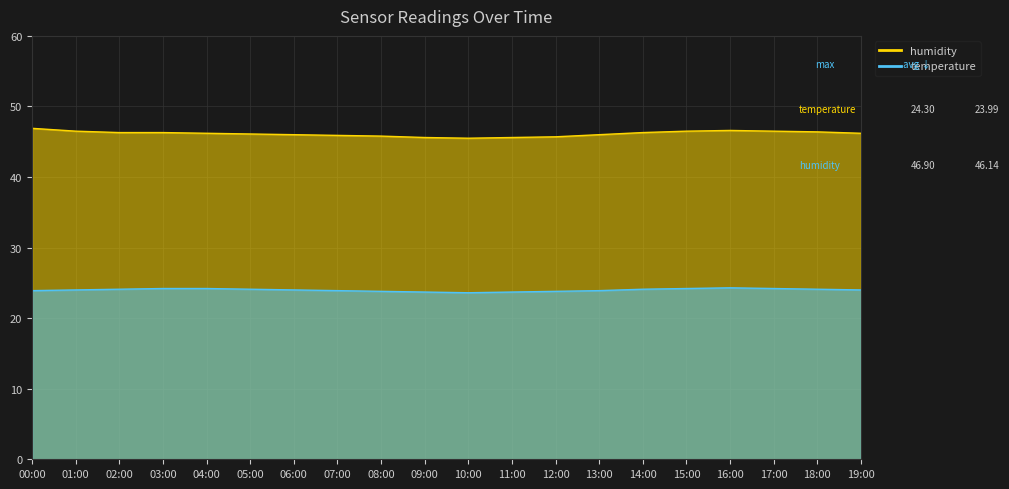

Rank the series by their average value, from lowest to highest.

temperature, humidity